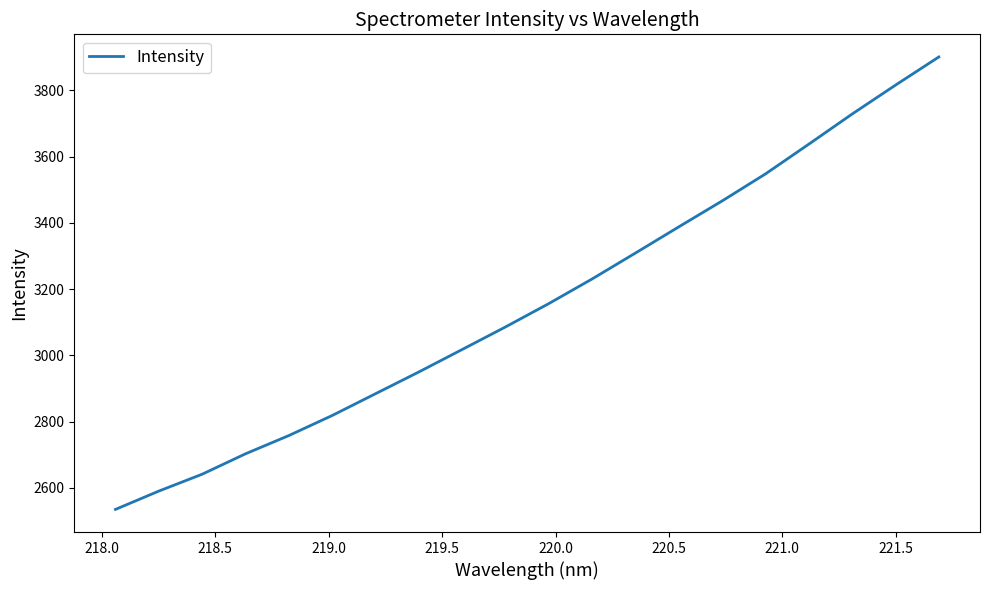

What is the maximum value shown in the chart?

3901.1